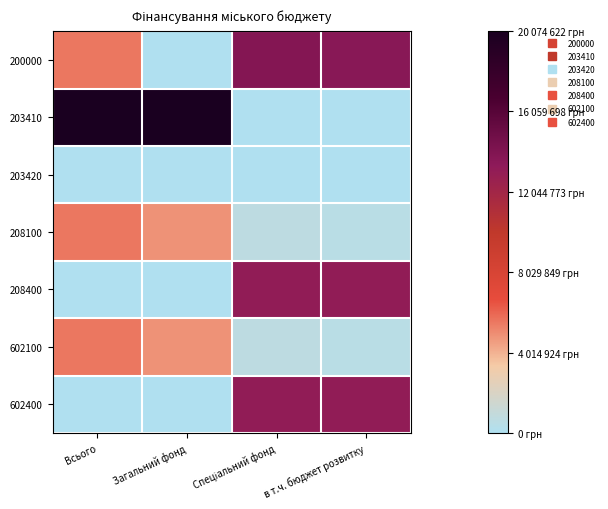

Rank the series by their maximum value, from lowest to highest.

203420, 208100, 602100, 208400, 602400, 200000, 203410